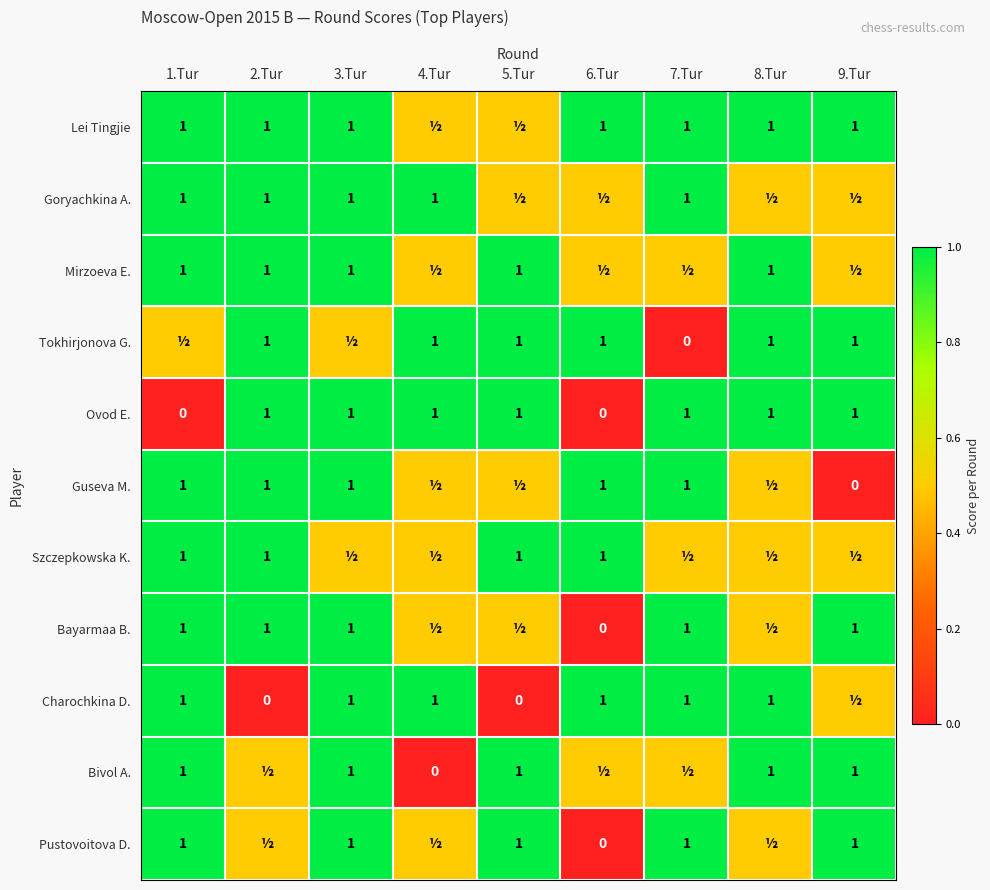

What is the greatest value displayed?

1.0